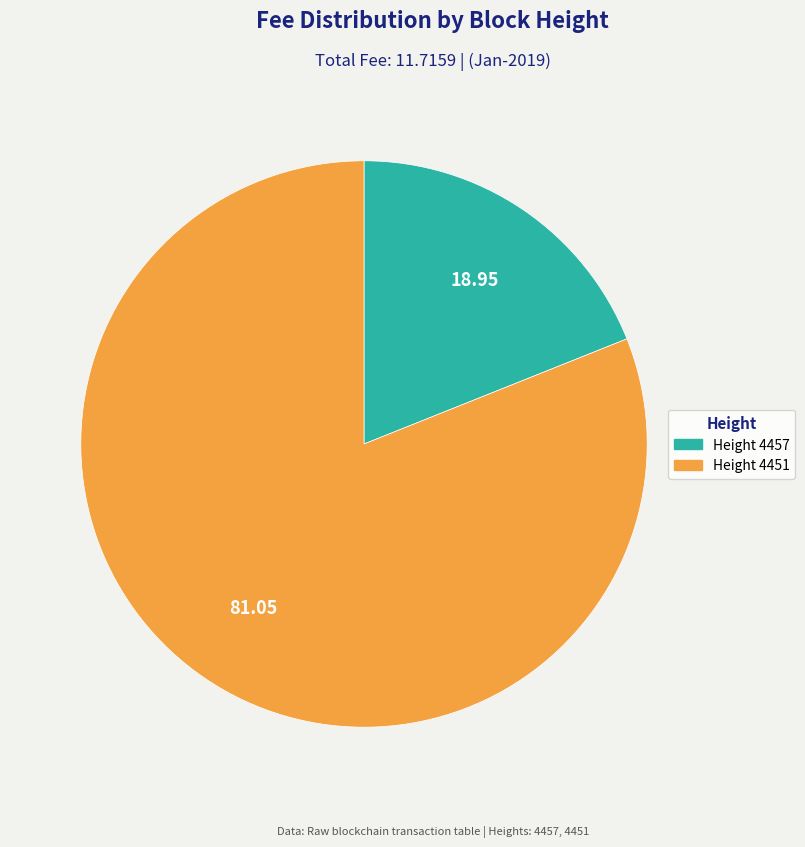

Does any single category account for the majority?

Yes